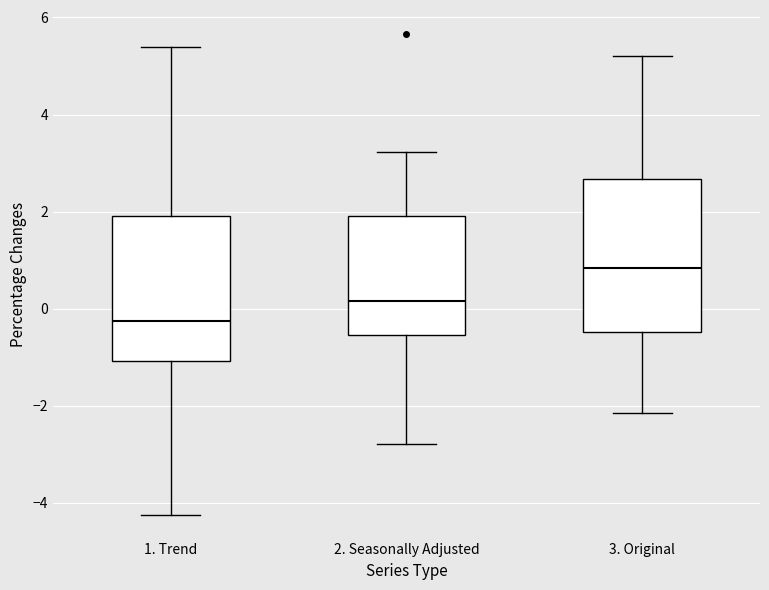

Reading left to right, read every box against the y-axis: the position of its median line, the range the box covers, and the ends of its whiskers. The values are not printed on the chart, so give them approximately, as read against the axis.

1. Trend: median -0.2, box -1.0 to 2.0, whiskers -4.2 to 5.4
2. Seasonally Adjusted: median 0.2, box -0.6 to 2.0, whiskers -2.8 to 3.2
3. Original: median 0.8, box -0.4 to 2.6, whiskers -2.2 to 5.2